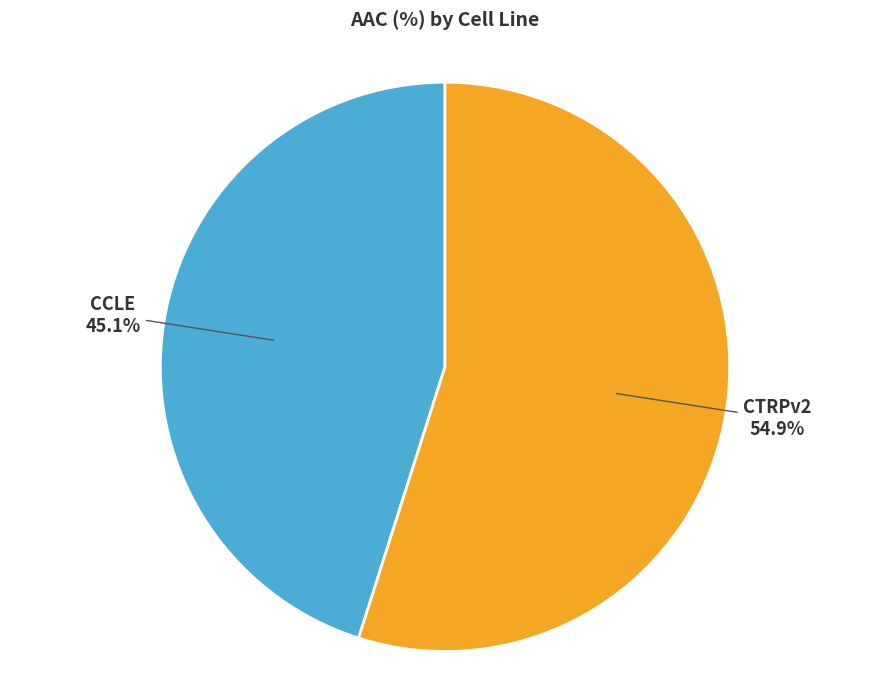

What portion of the pie excludes CTRPv2?

45.1%